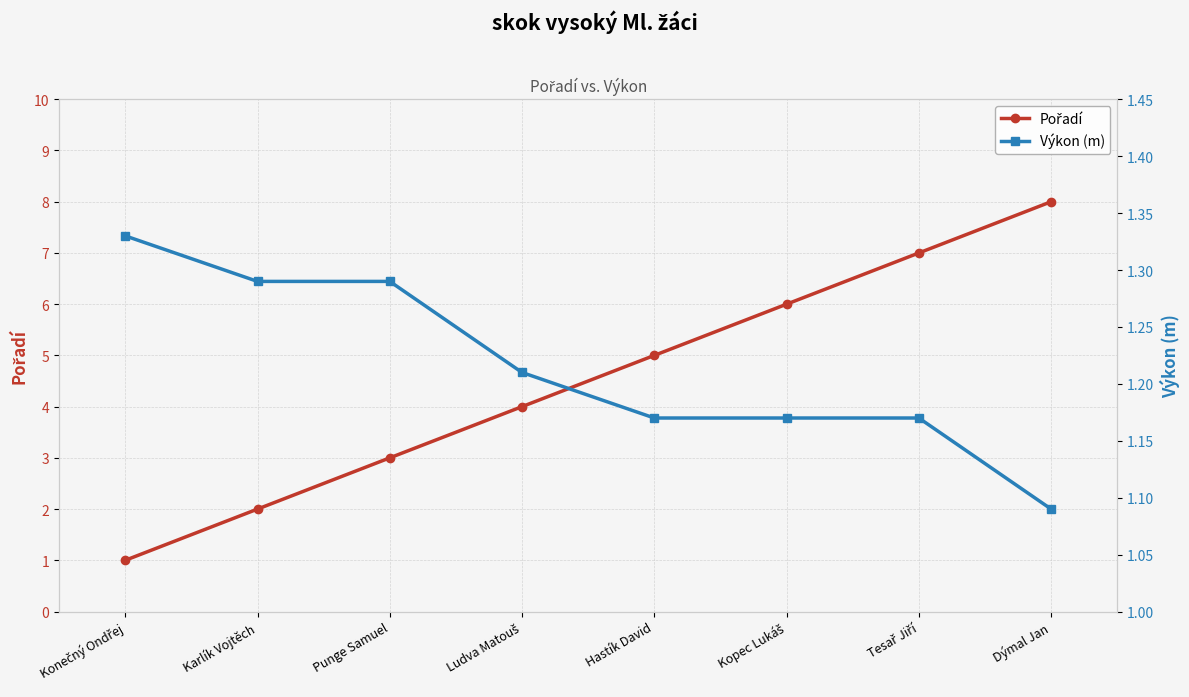

Reading left to right, list all the values displayed in this chart.

Pořadí: Konečný Ondřej=1.0	Karlík Vojtěch=2.0	Punge Samuel=3.0	Ludva Matouš=4.0	Hastík David=5.0	Kopec Lukáš=6.0	Tesař Jiří=7.0	Dýmal Jan=8.0
Výkon (m): Konečný Ondřej=1.3	Karlík Vojtěch=1.3	Punge Samuel=1.3	Ludva Matouš=1.2	Hastík David=1.2	Kopec Lukáš=1.2	Tesař Jiří=1.2	Dýmal Jan=1.1